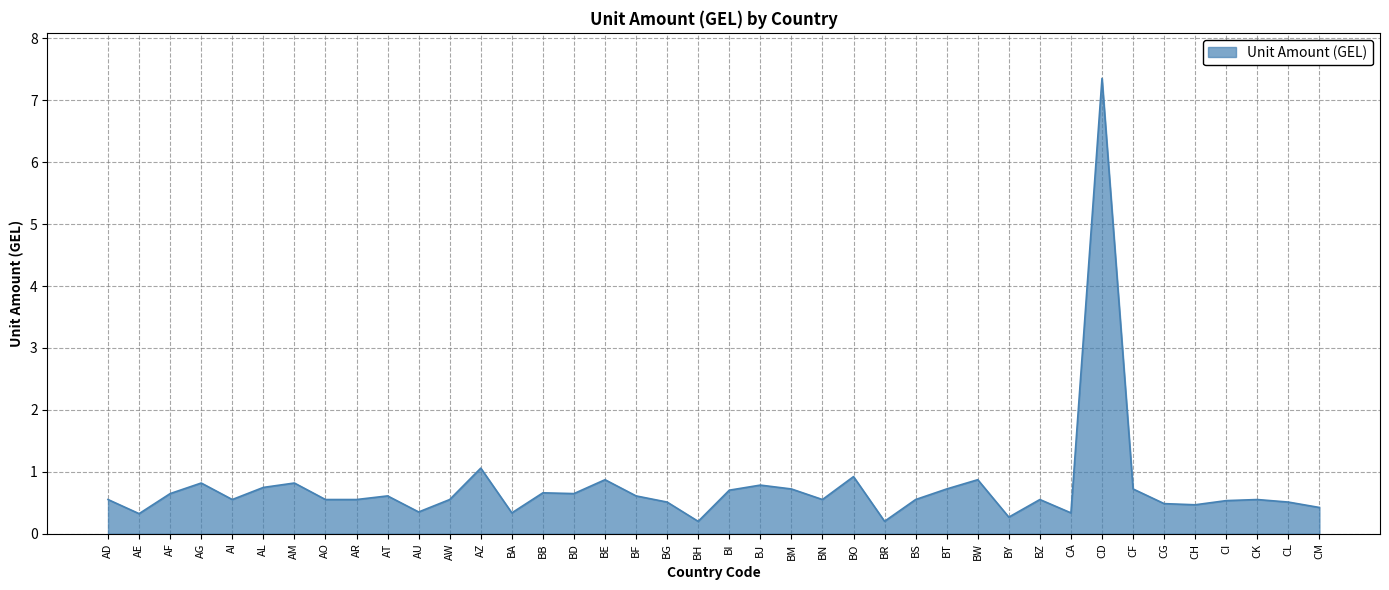

Which category has the highest value across all series?

CD